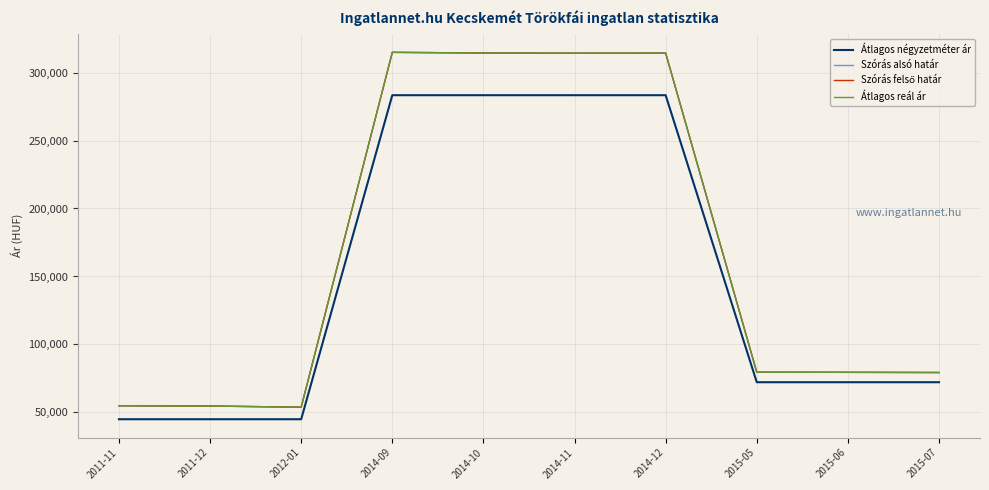

Does the chart display data point markers on the line(s)?

No